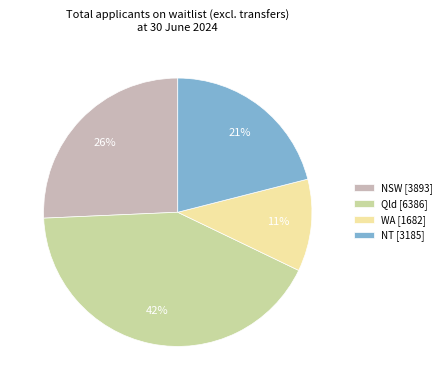

Does NT [3185] represent more than half of the total?

No